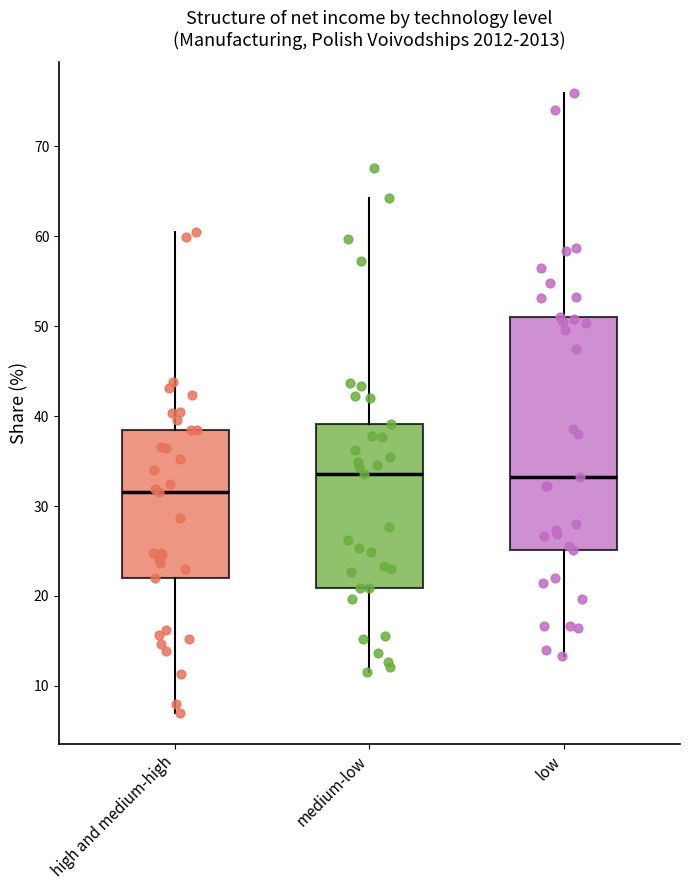

Which box is the tallest, from its lower edge to its upper edge?

low